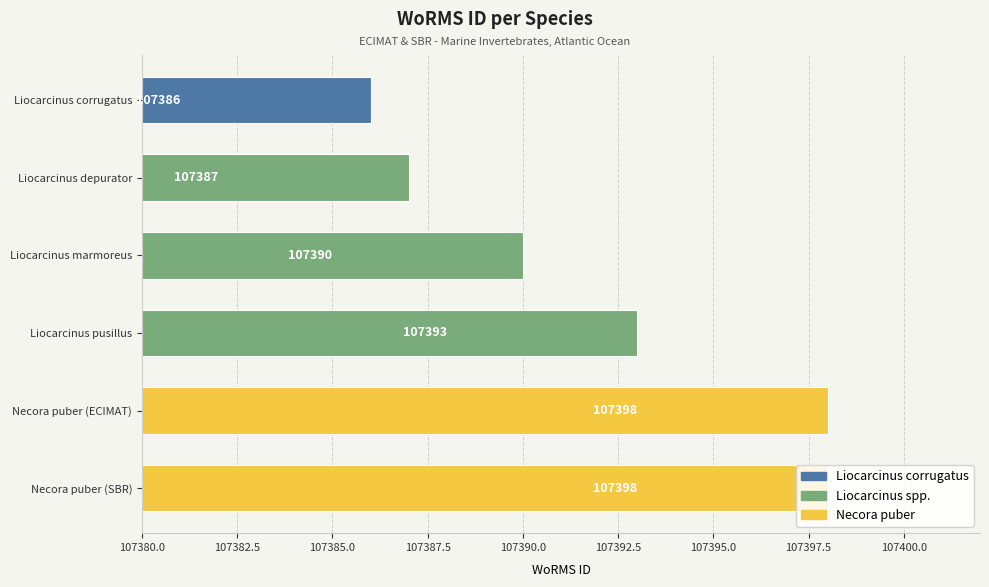

Which category has the lowest value across all series?

Liocarcinus corrugatus